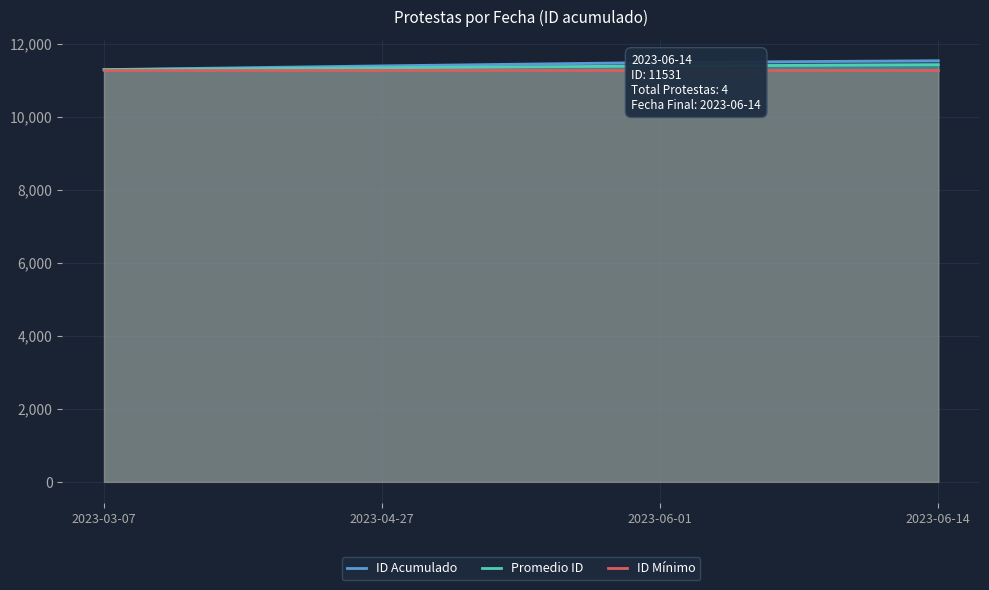

Which category has the lowest value in the ID Mínimo series?

2023-03-07